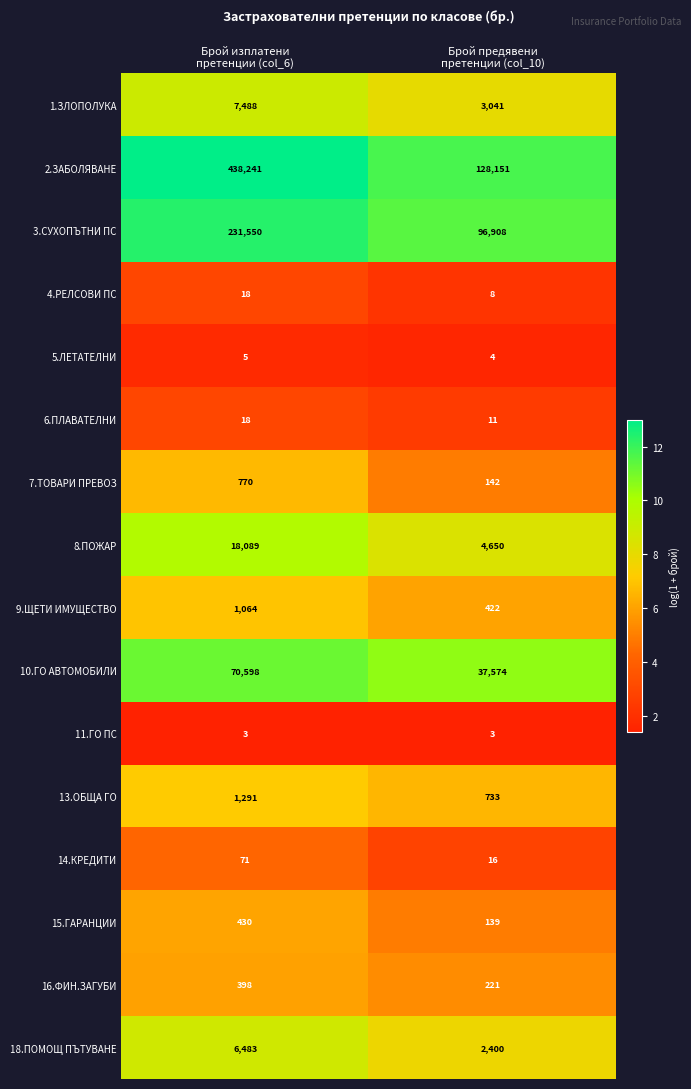

What is the difference between the highest and lowest values at Брой изплатени
претенции (col_6)?

438238